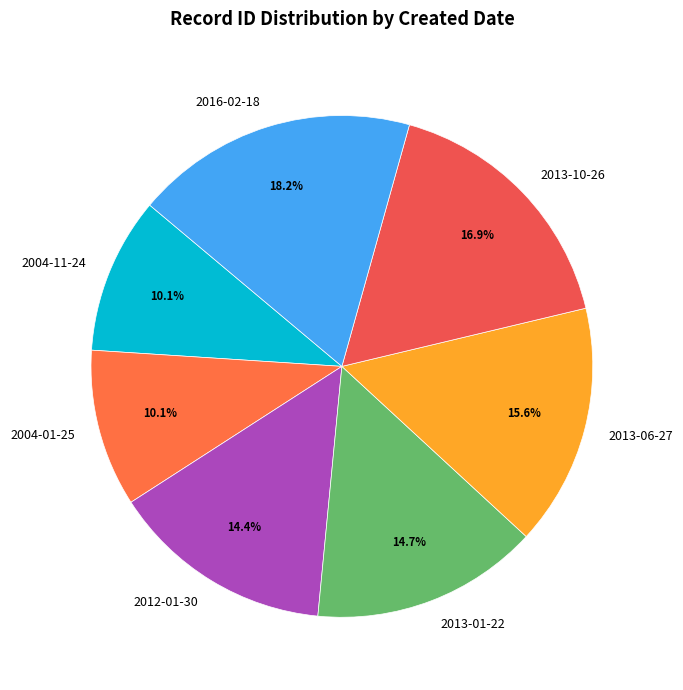

What is the largest slice in the pie chart?

2016-02-18